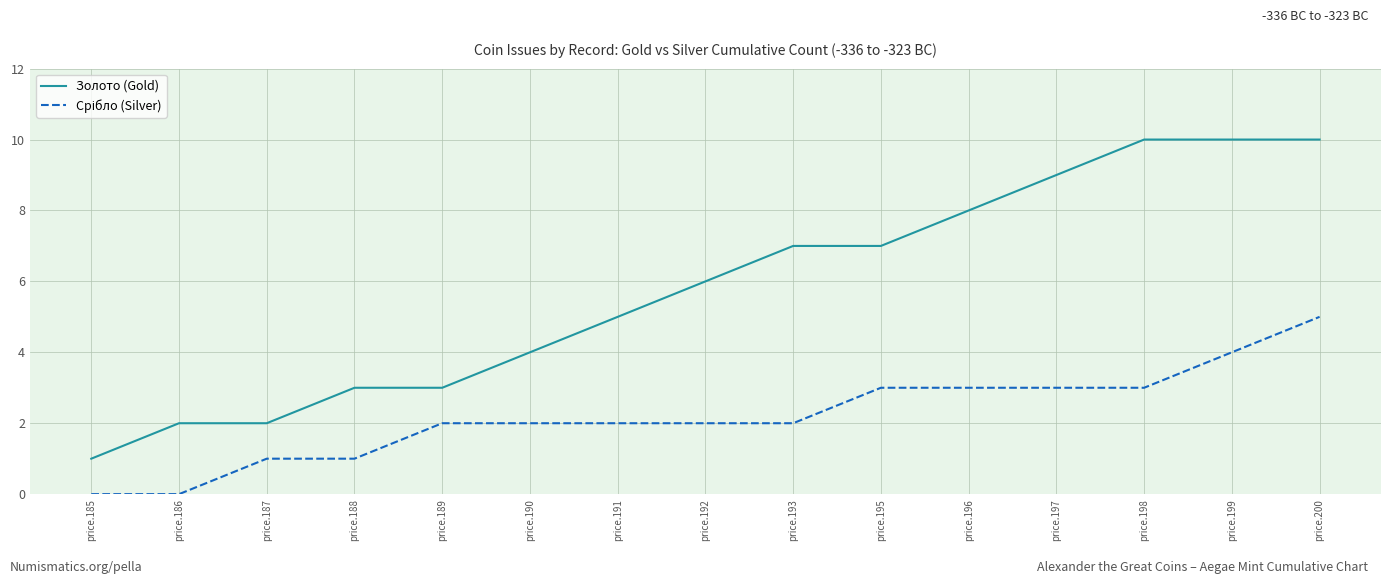

Count the number of categories in the chart.

15